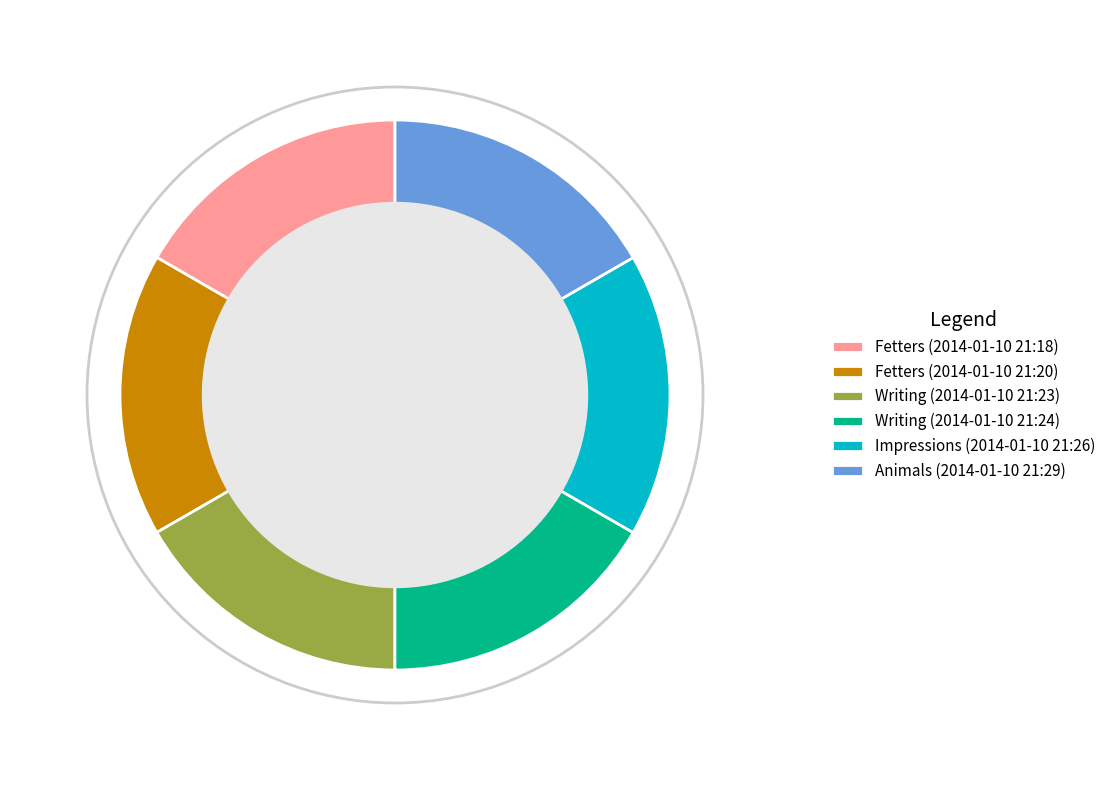

Is there any slice that represents more than half of the pie?

No